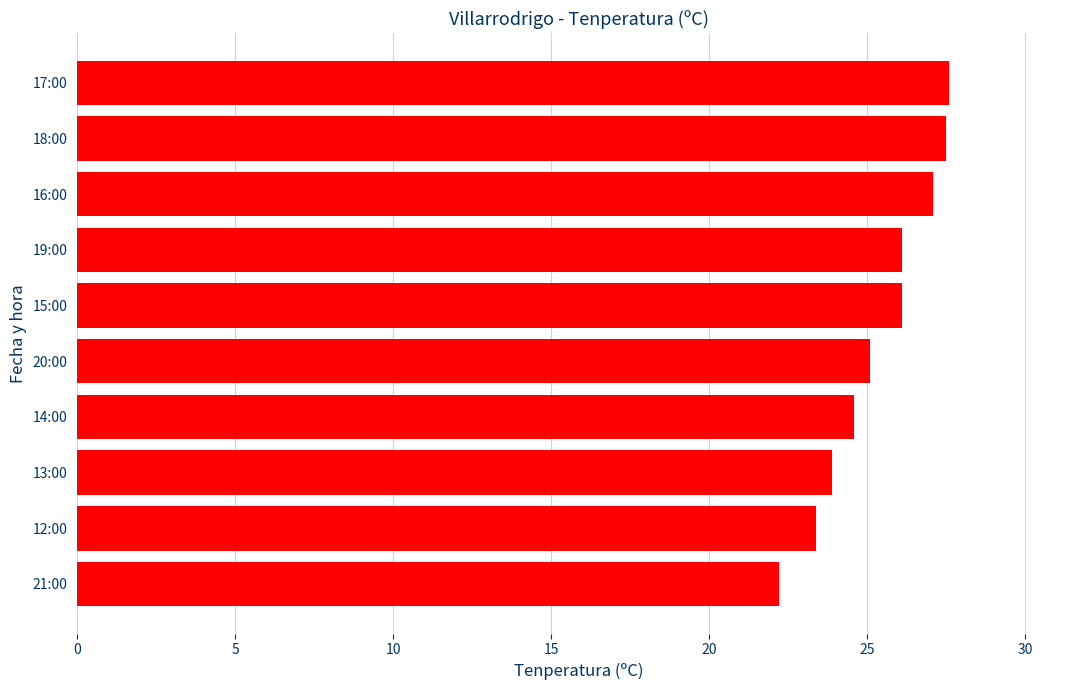

Between 20:00 and 21:00, which is larger?

20:00